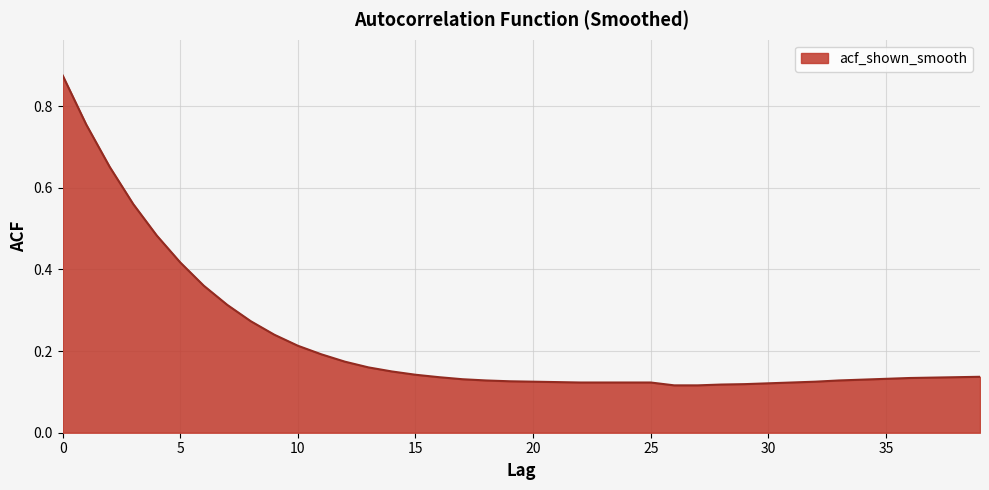

Does the chart have visible grid lines?

Yes